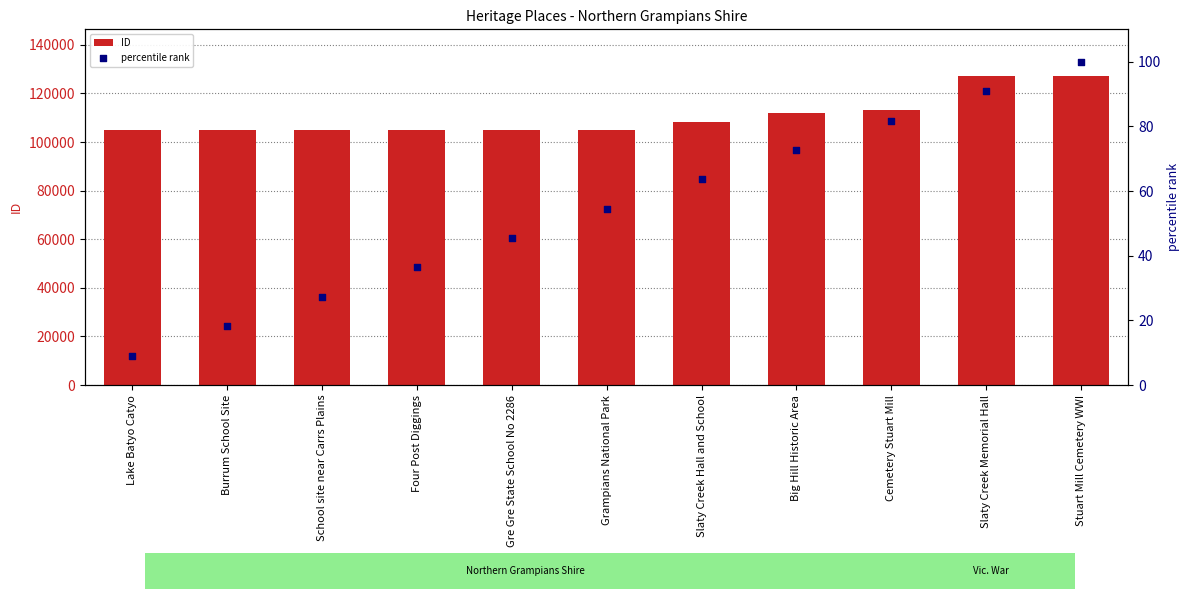

Which series contains the highest Y value?

ID